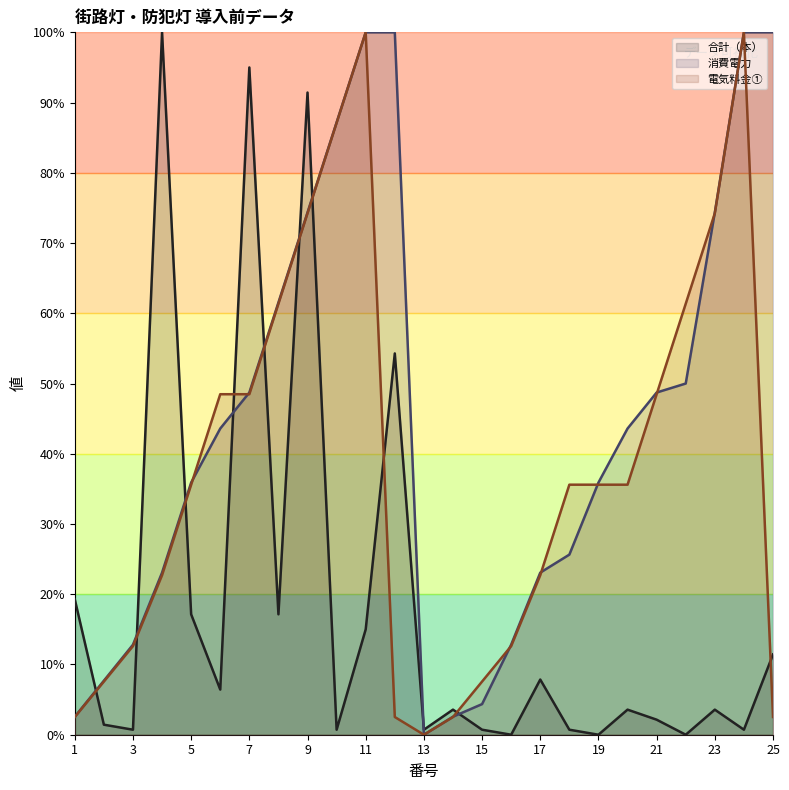

Reading left to right, list all the values displayed in this chart.

合計（本）: 1=0.2	2=0.0	3=0.0	4=1.0	5=0.2	6=0.1	7=0.9	8=0.2	9=0.9	10=0.0	11=0.1	12=0.5	13=0.0	14=0.0	15=0.0	16=0.0	17=0.1	18=0.0	19=0.0	20=0.0	21=0.0	22=0.0	23=0.0	24=0.0	25=0.1
消費電力: 1=0.0	2=0.1	3=0.1	4=0.2	5=0.4	6=0.4	7=0.5	8=0.6	9=0.7	10=0.9	11=1.0	12=1.0	13=0.0	14=0.0	15=0.0	16=0.1	17=0.2	18=0.3	19=0.4	20=0.4	21=0.5	22=0.5	23=0.7	24=1.0	25=1.0
電気料金①: 1=0.0	2=0.1	3=0.1	4=0.2	5=0.4	6=0.5	7=0.5	8=0.6	9=0.7	10=0.9	11=1.0	12=0.0	13=0.0	14=0.0	15=0.1	16=0.1	17=0.2	18=0.4	19=0.4	20=0.4	21=0.5	22=0.6	23=0.7	24=1.0	25=0.0